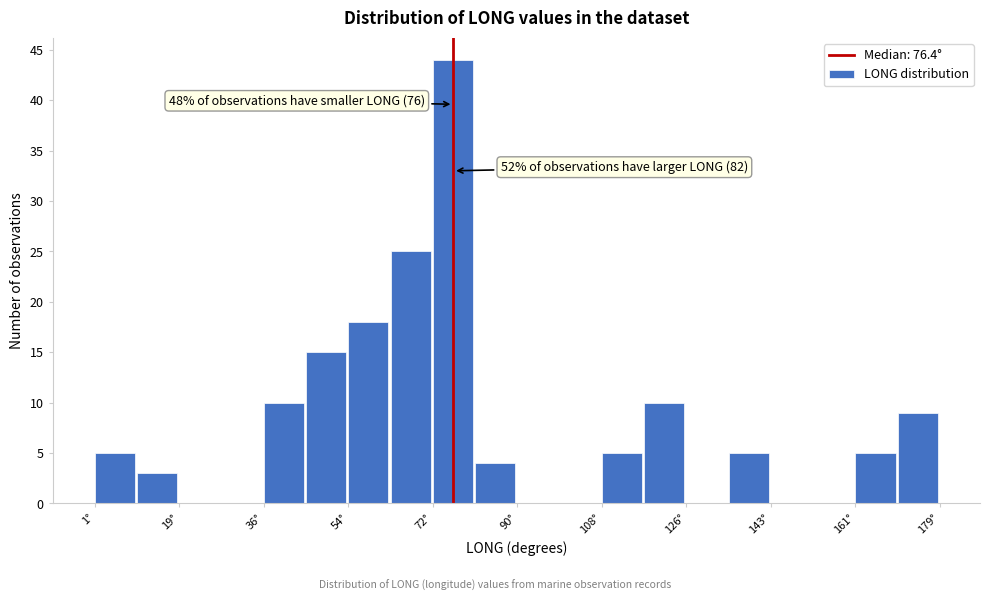

Over which range of the x-axis is the bar tallest?

72 to 80